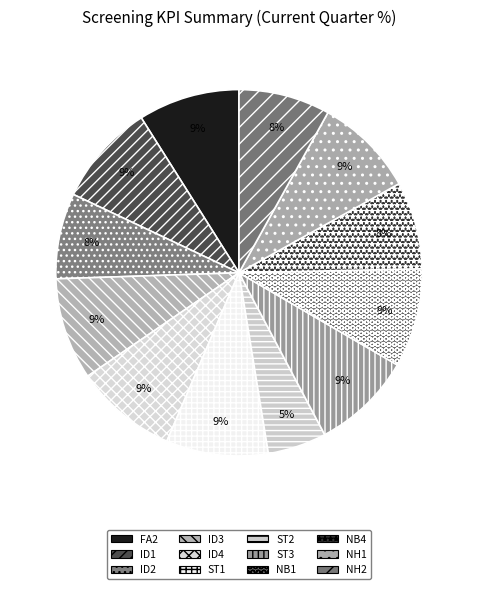

Combined, what portion of the pie is NH1 and NH2?

16.9%